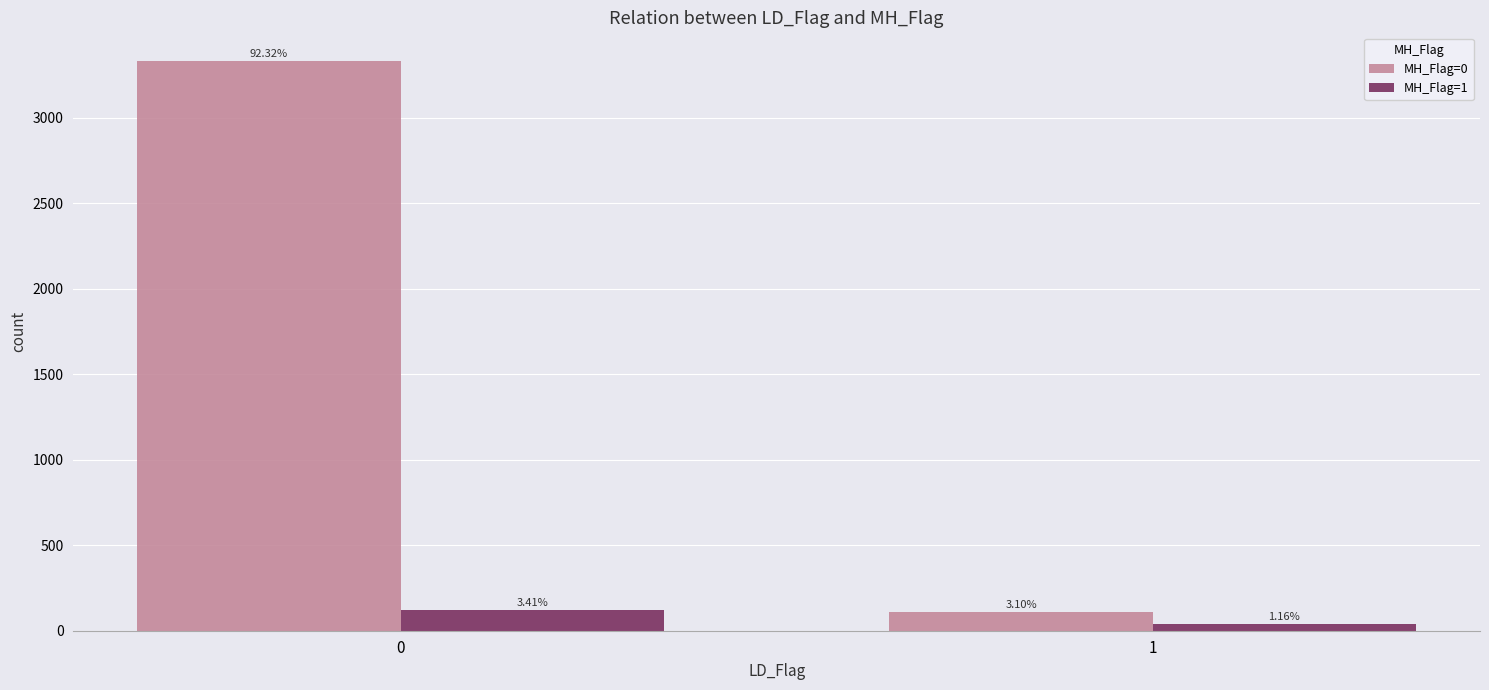

Are the bars horizontal?

No